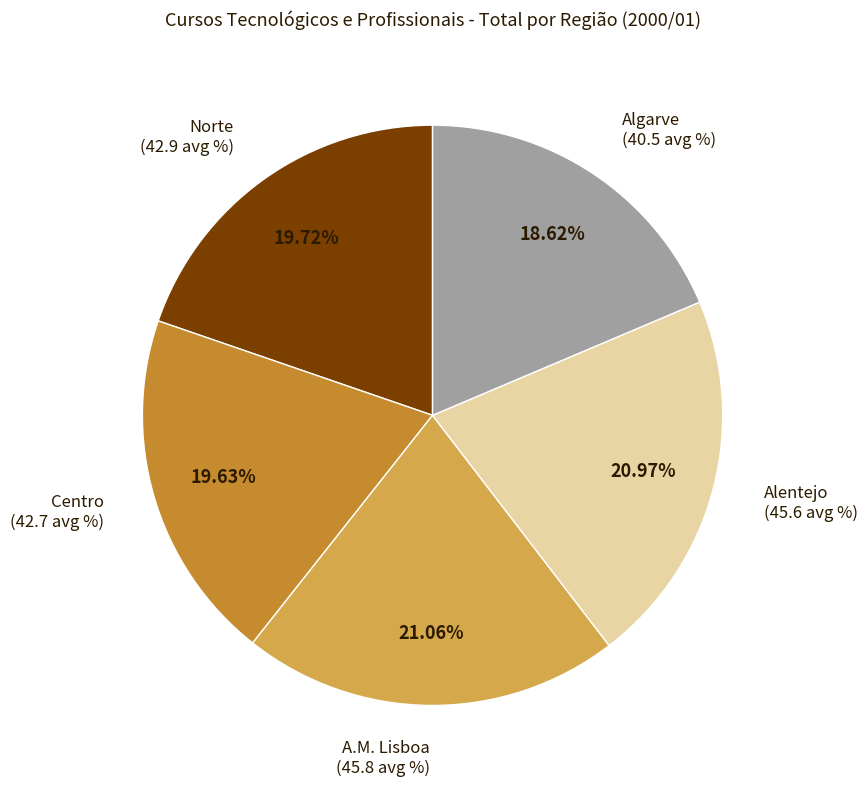

What is the ratio of the value at Algarve to the value at Alentejo?

0.9